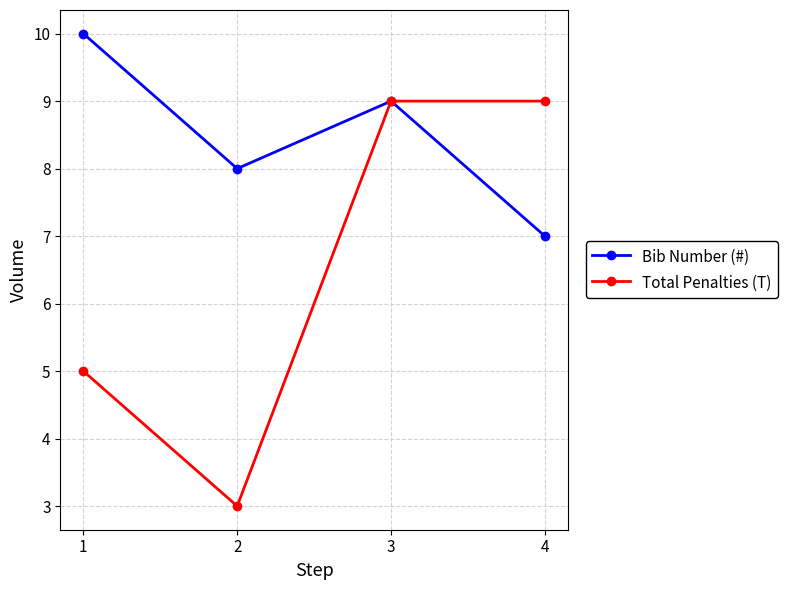

True or false: Total Penalties (T) has a value of 9 at 4.

True